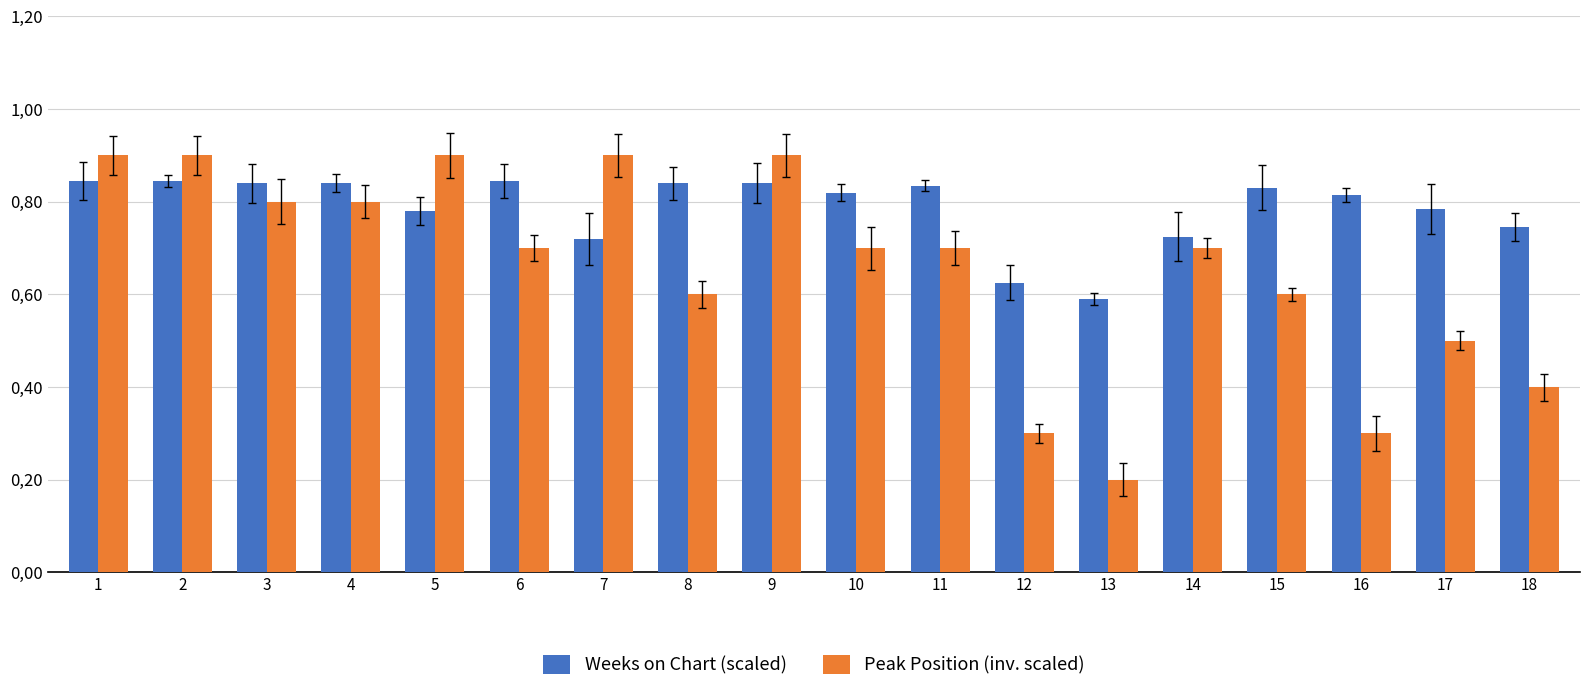

What is the average value of the Weeks on Chart (scaled) series?

0.8